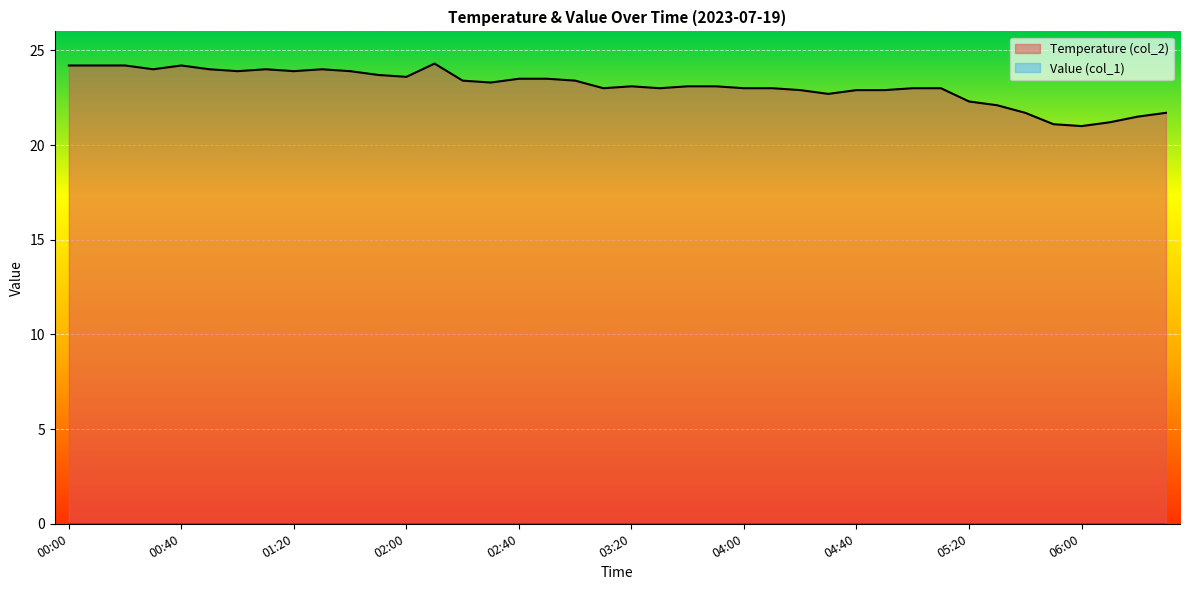

Reading left to right, list all the values displayed in this chart.

00:00=24.2	00:10=24.2	00:20=24.2	00:30=24.0	00:40=24.2	00:50=24.0	01:00=23.9	01:10=24.0	01:20=23.9	01:30=24.0	01:40=23.9	01:50=23.7	02:00=23.6	02:10=24.3	02:20=23.4	02:30=23.3	02:40=23.5	02:50=23.5	03:00=23.4	03:10=23.0	03:20=23.1	03:30=23.0	03:40=23.1	03:50=23.1	04:00=23.0	04:10=23.0	04:20=22.9	04:30=22.7	04:40=22.9	04:50=22.9	05:00=23.0	05:10=23.0	05:20=22.3	05:30=22.1	05:40=21.7	05:50=21.1	06:00=21.0	06:10=21.2	06:20=21.5	06:30=21.7